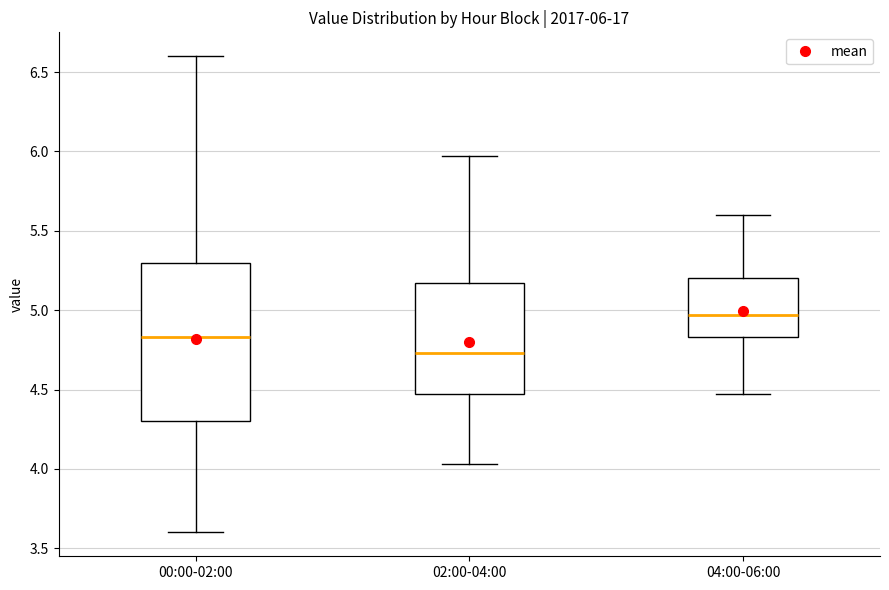

Comparing the boxes themselves (not the whiskers), which one is the tallest?

00:00-02:00